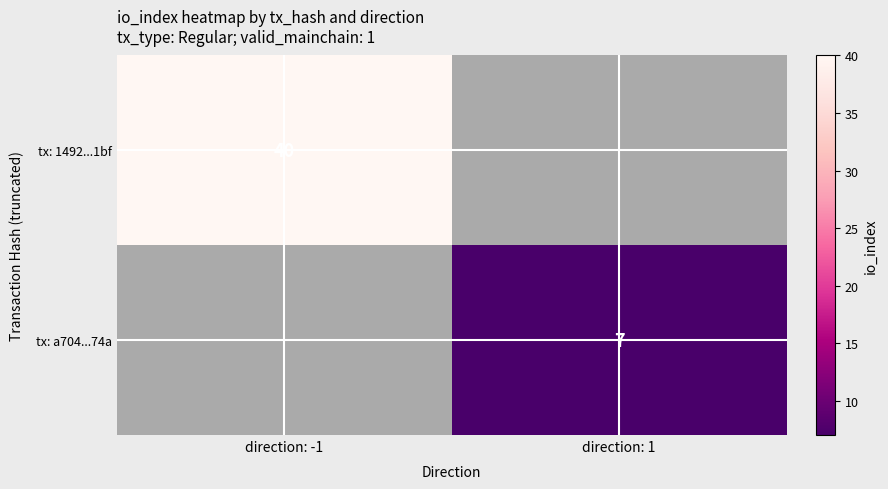

True or false: tx: a704...74a has a value of 7 at direction: 1.

True